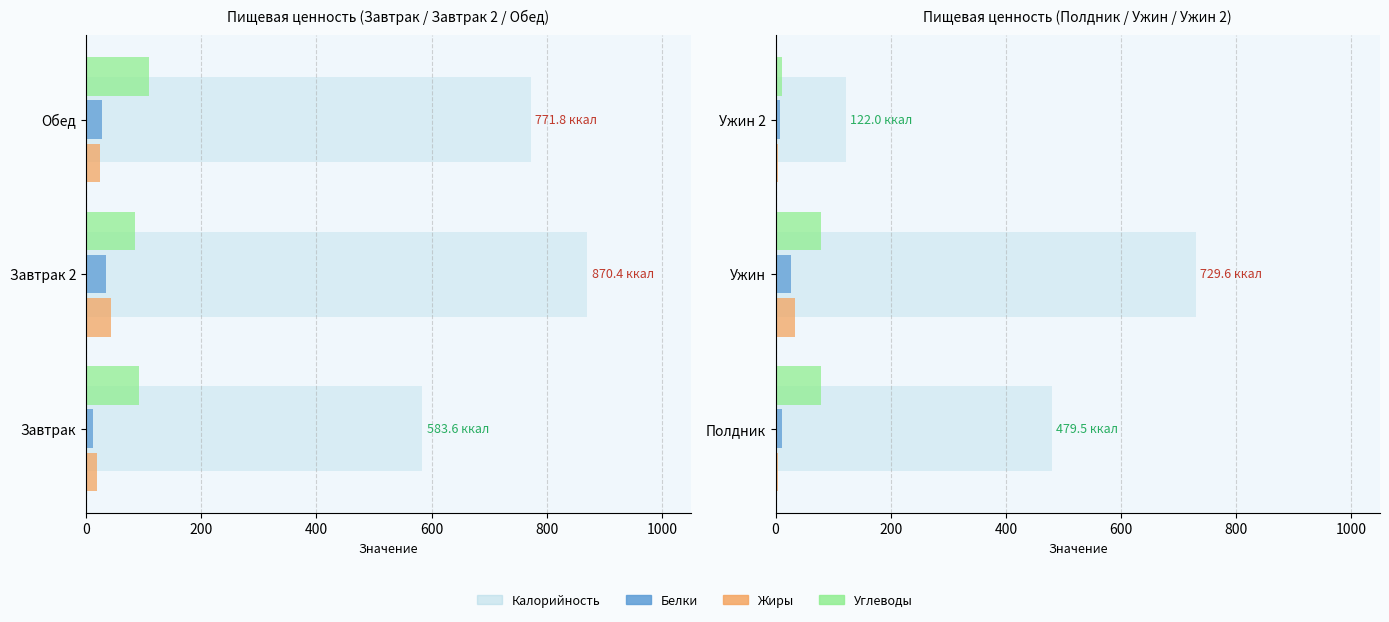

What is the smallest value displayed?

4.5